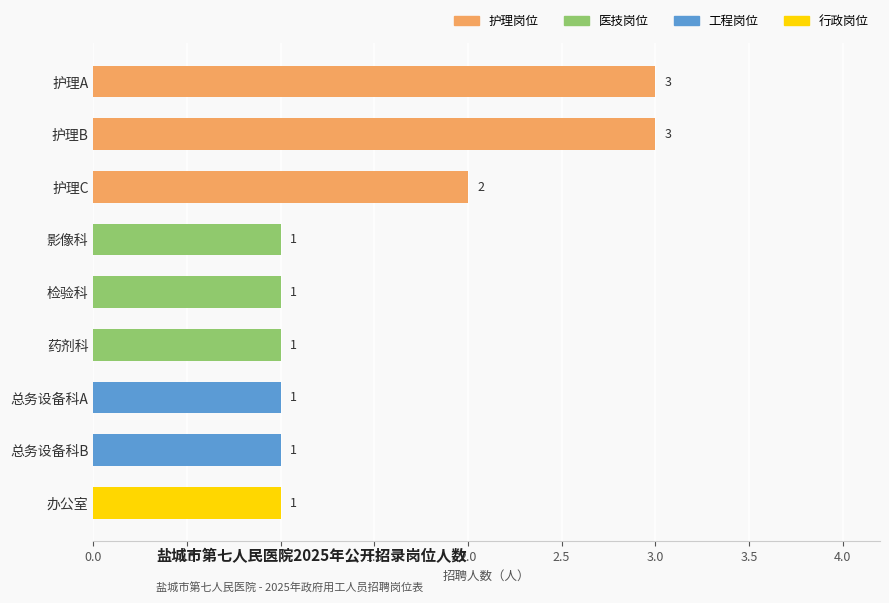

What is the sum of the values at 总务设备科A and 护理C?

3